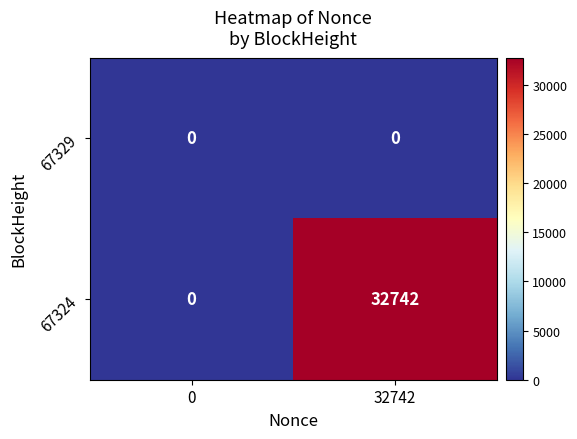

What is the difference between the maximum and minimum values in the 67324 series?

32742